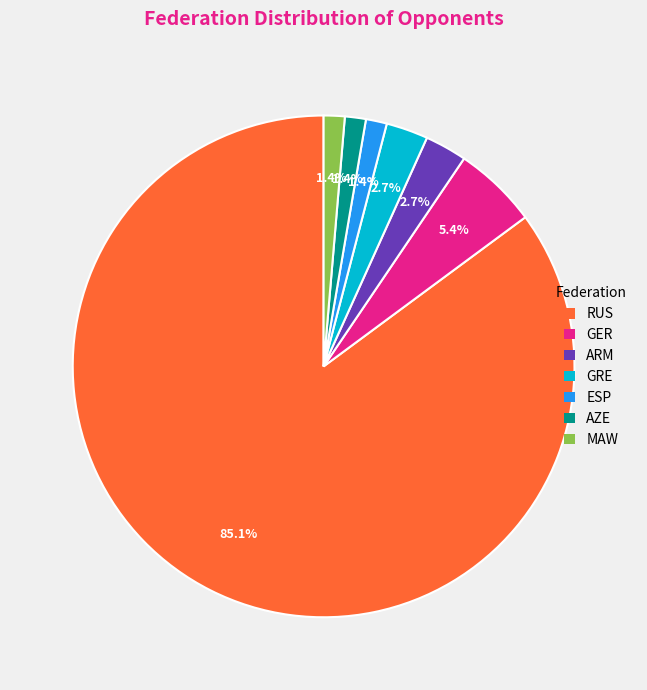

Approximately how many times larger is the value at ESP compared to GRE?

0.5